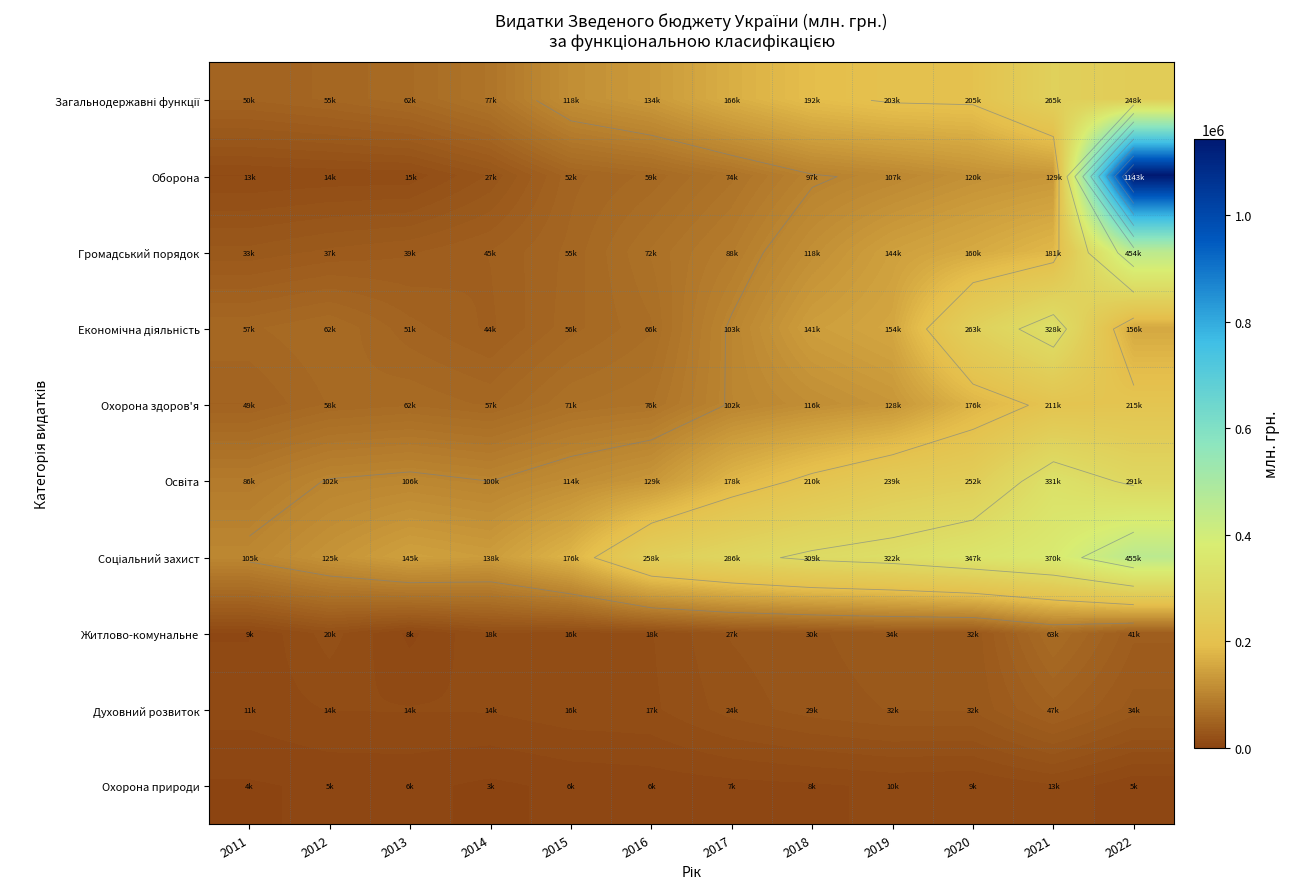

At which category is the sum across all series the highest?

2022